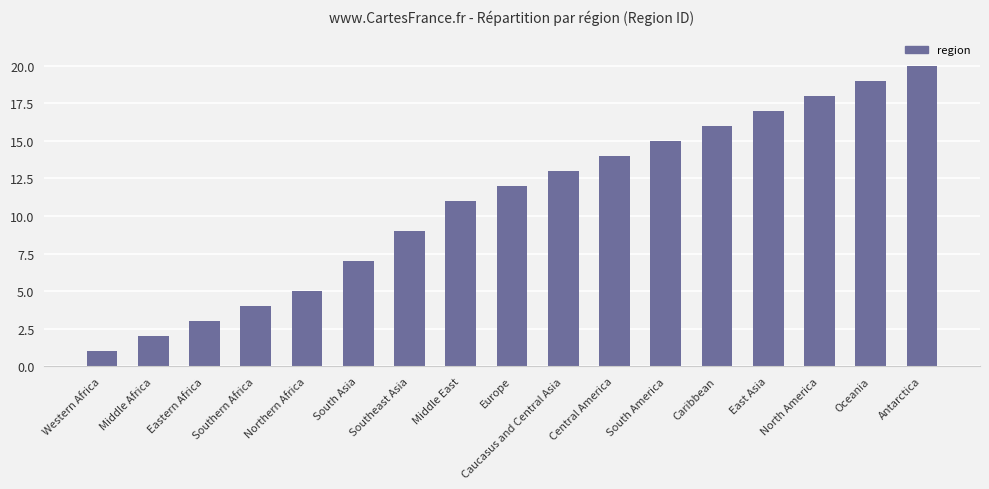

Which has a higher value, Eastern Africa or Middle Africa?

Eastern Africa